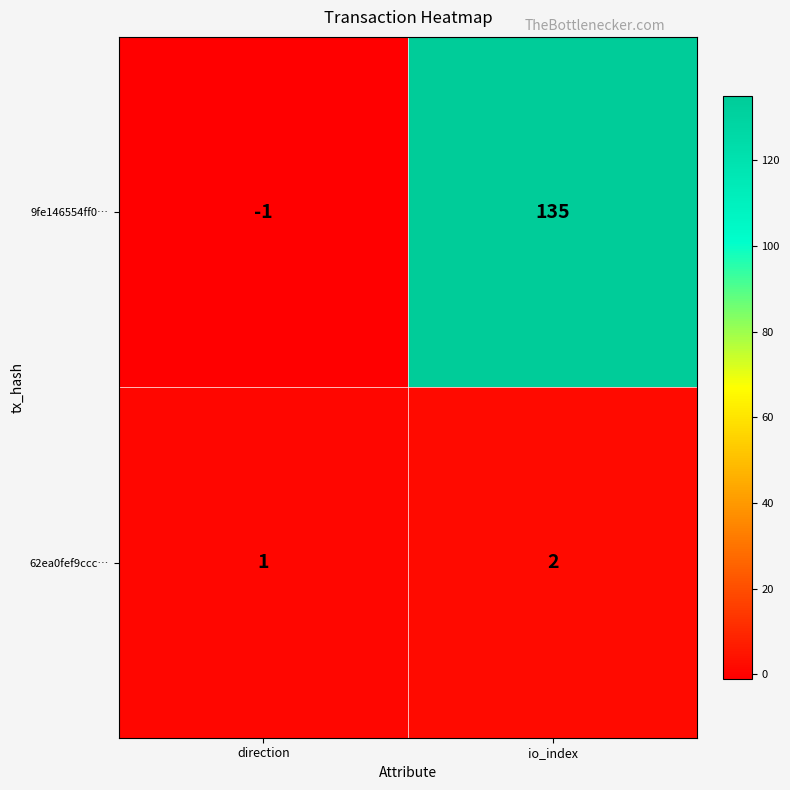

How many data points does each series have?

2